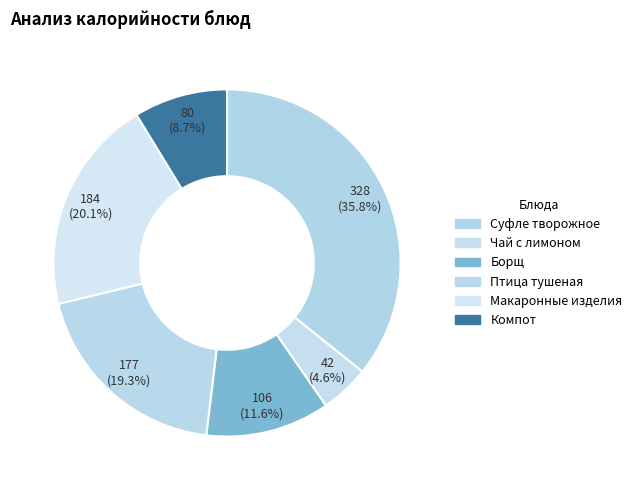

To the nearest percent, what is the average slice percentage?

17%